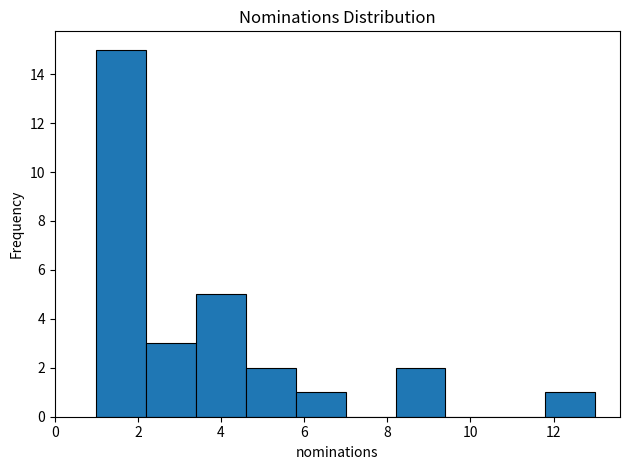

Reading left to right, transcribe this chart: for each bar, give the range it covers on the x-axis and its height. The values are not printed on the chart, so give them approximately, as read against the axis.

1.0 to 2.2: 15
2.2 to 3.4: 3
3.4 to 4.6: 5
4.6 to 5.8: 2
5.8 to 7.0: 1
7.0 to 8.2: 0
8.2 to 9.4: 2
9.4 to 10.6: 0
10.6 to 11.8: 0
11.8 to 13.0: 1